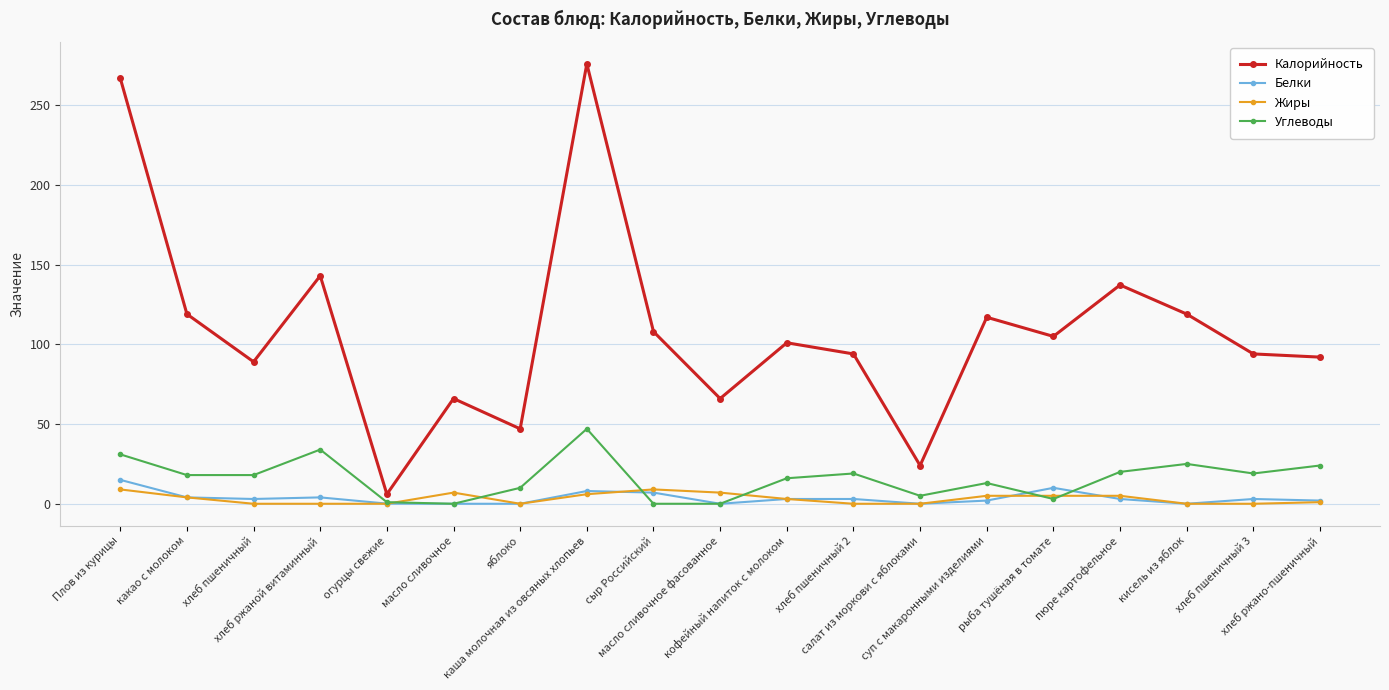

What is the difference between the Белки values at каша молочная из овсяных хлопьев and рыба тушёная в томате?

2.0